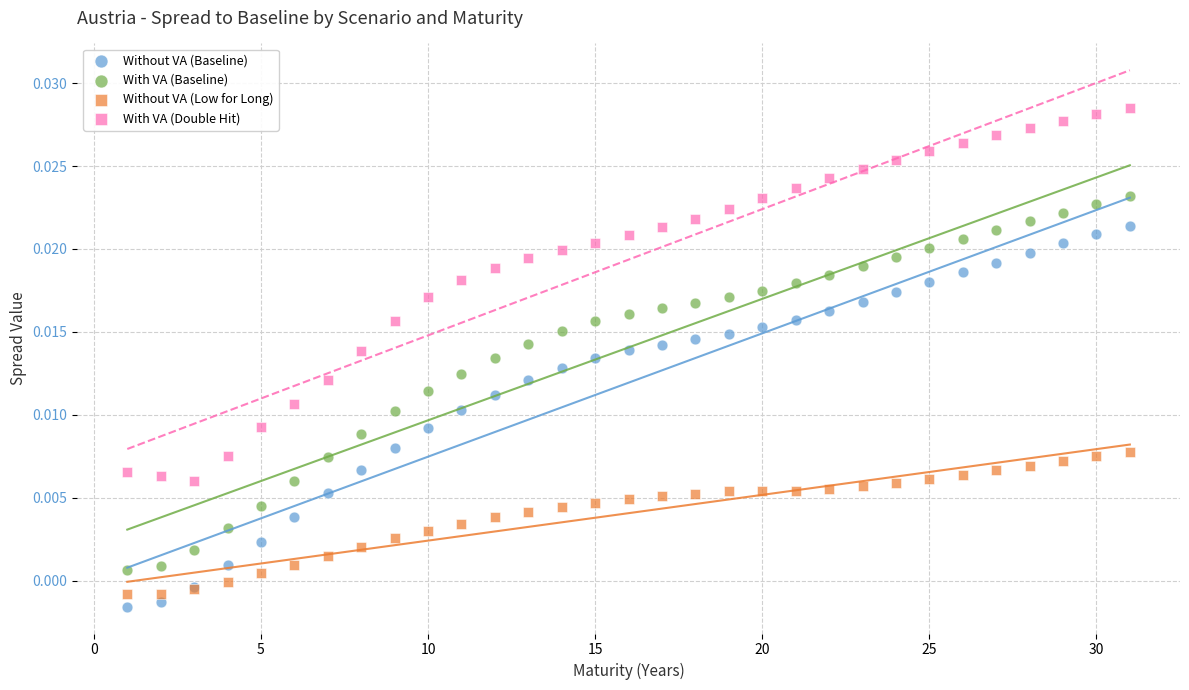

Which series reaches the maximum Y coordinate?

With VA (Double Hit)